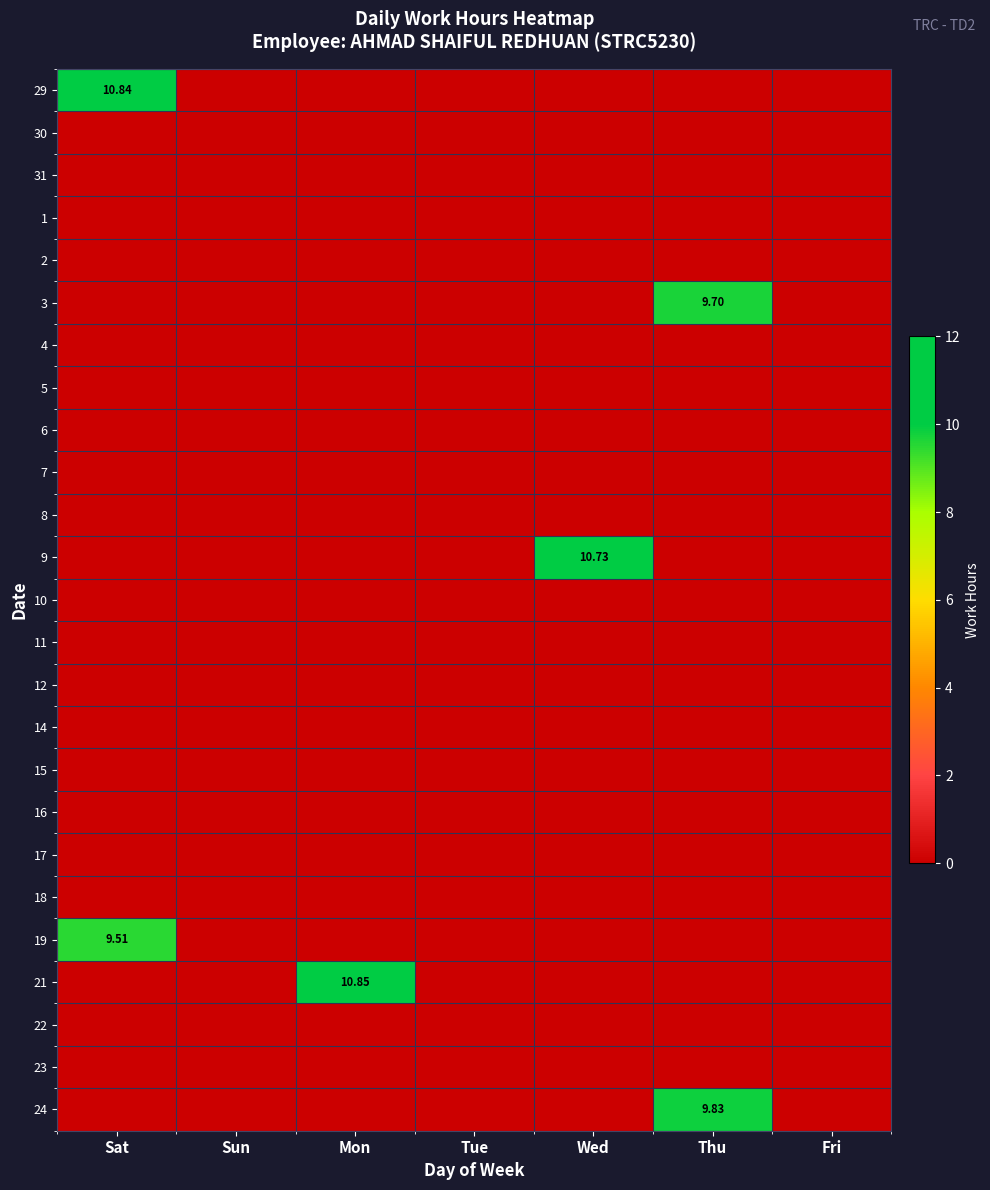

How many series are shown in this chart?

25